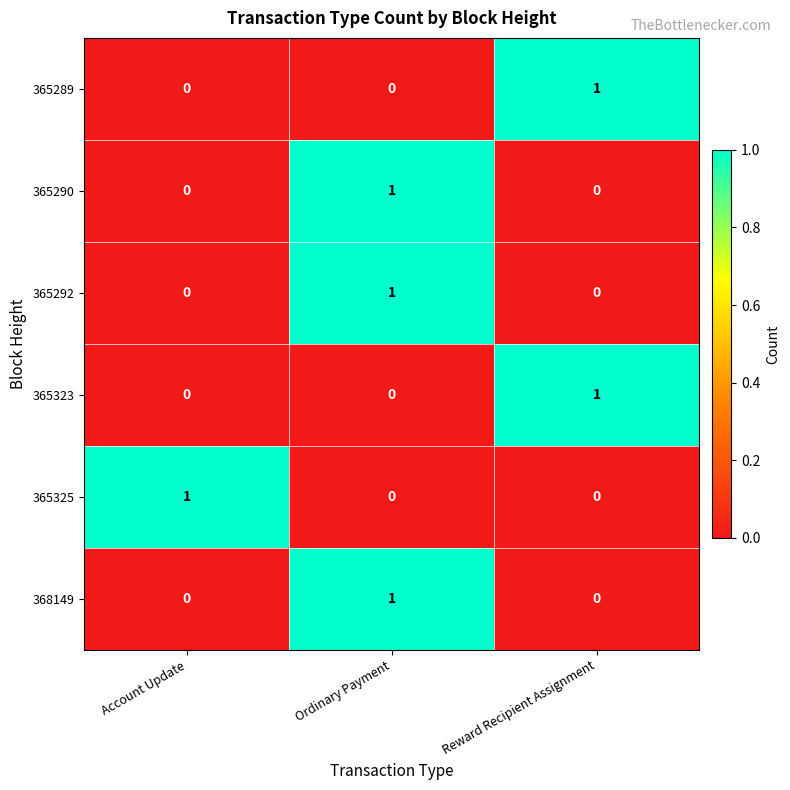

The 368149 series shows 2 at Ordinary Payment. True or false?

False